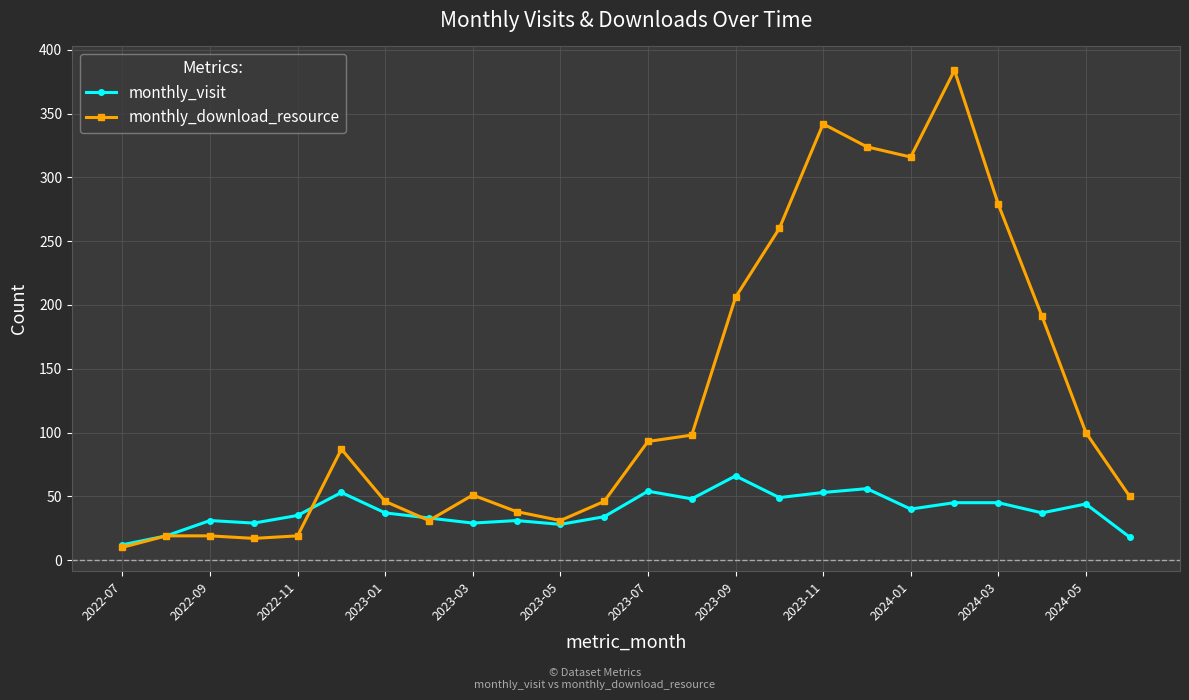

What is the minimum value shown in the chart?

10